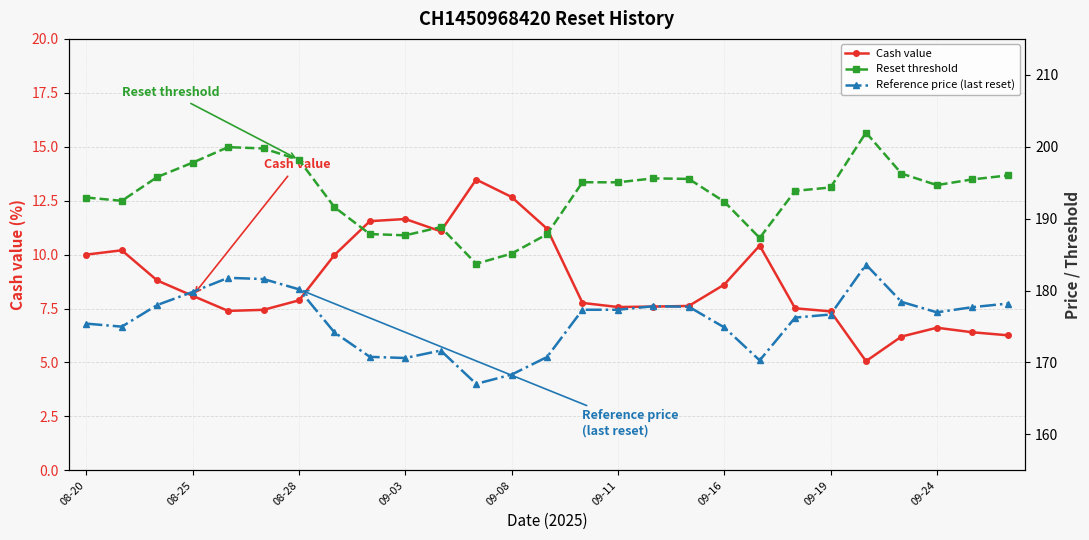

What is the maximum value shown in the chart?

202.0